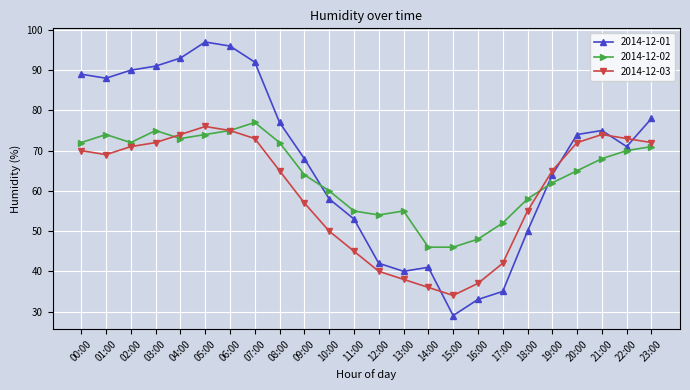

What is the spread (max minus min) of values at 20:00?

9